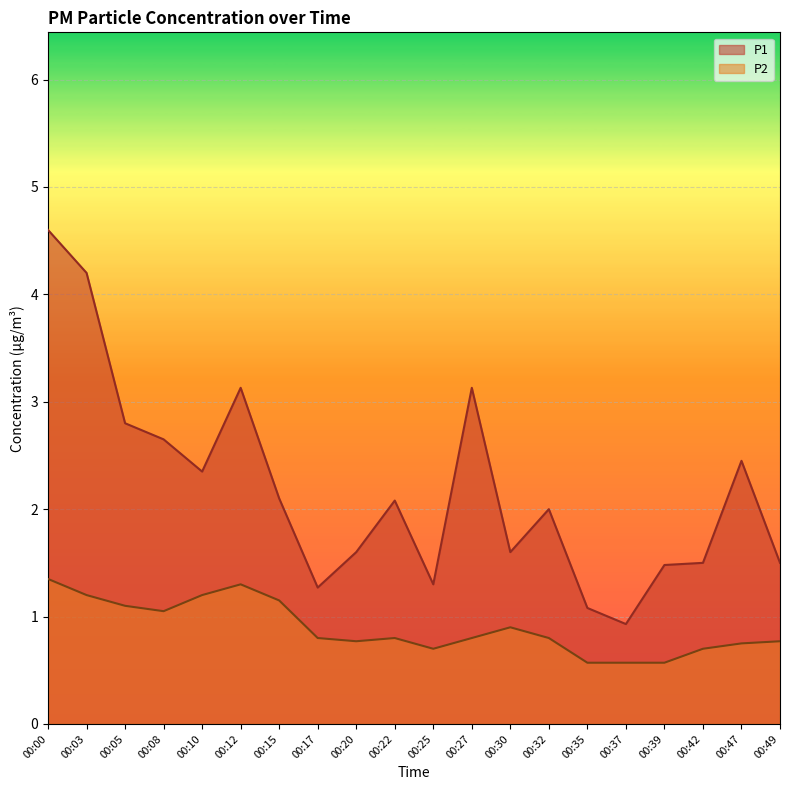

How many interior local peaks does the P1 series have?

5